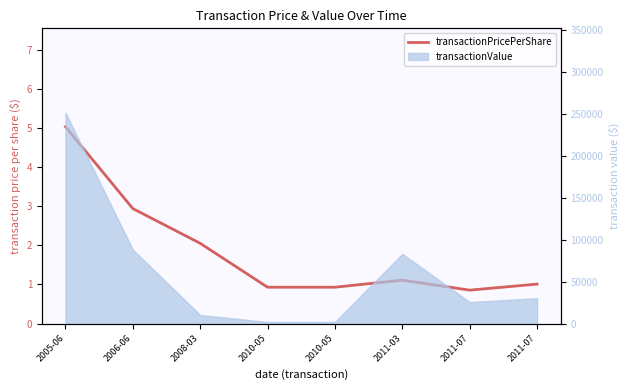

The chart shows a value of 0.9 at 2010-05. True or false?

True